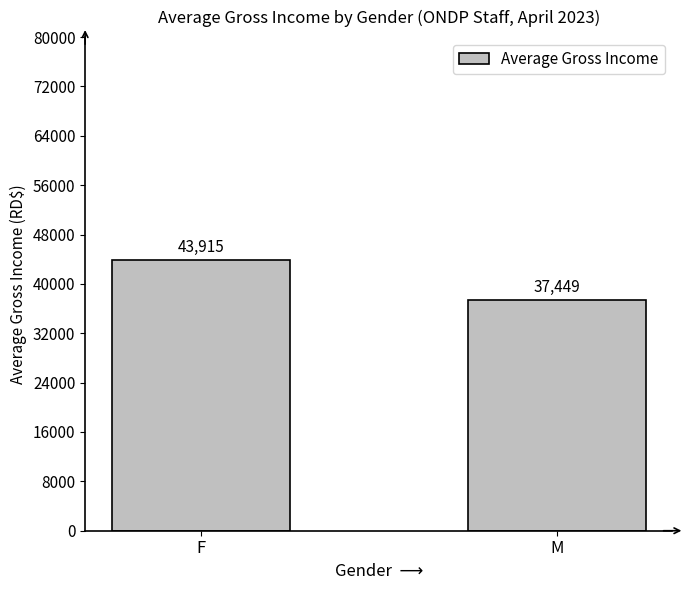

How many data points does each series have?

2